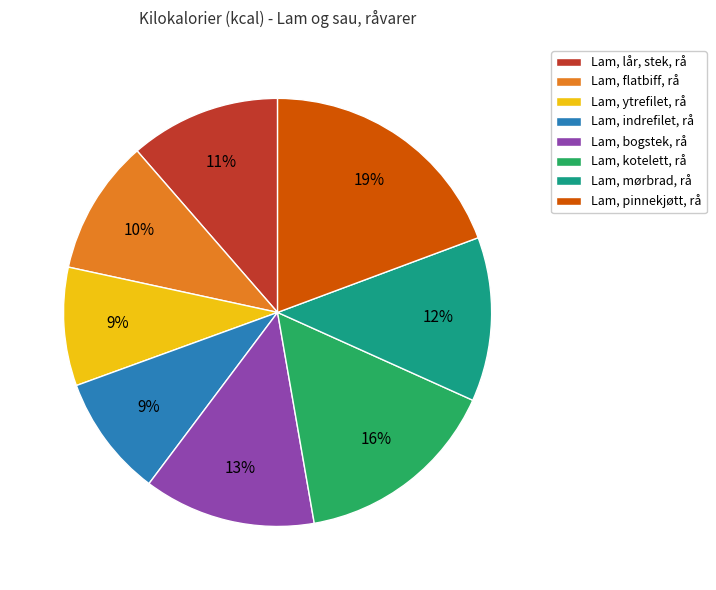

Does Lam, flatbiff, rå account for over 50% of the chart?

No